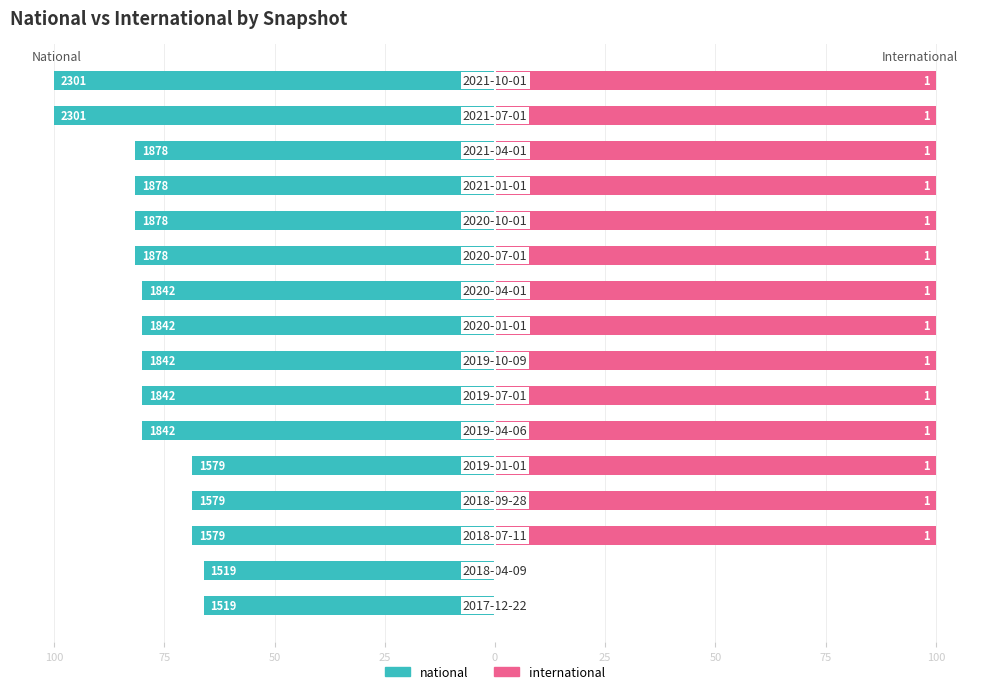

What is the average value of the international series?

87.5